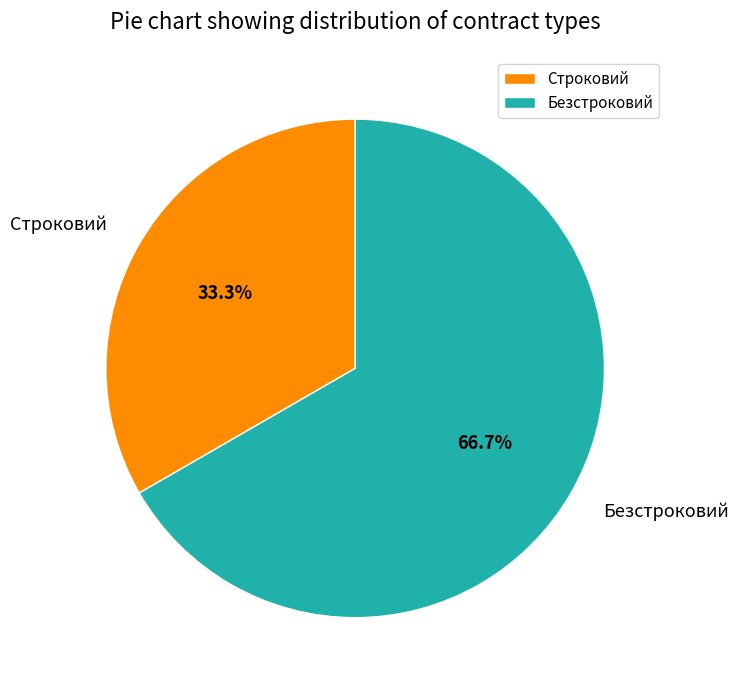

Approximately how many times larger is the value at Строковий compared to Безстроковий?

0.5